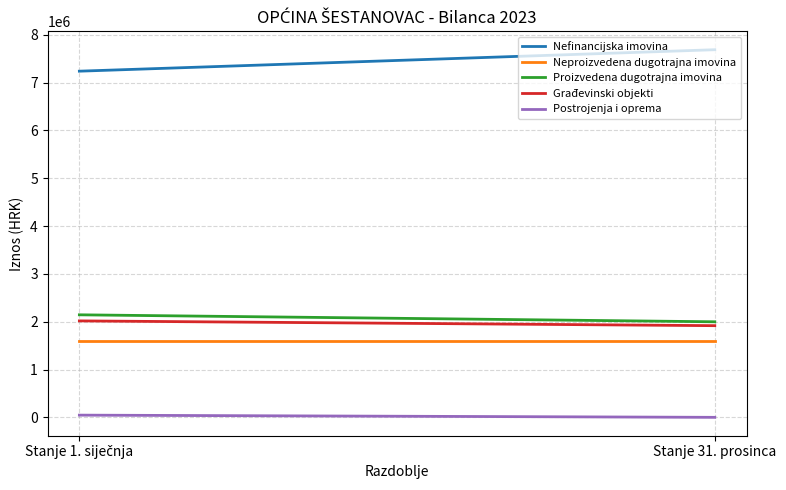

What is the total value across all series at Stanje 1. siječnja?

13039778.3